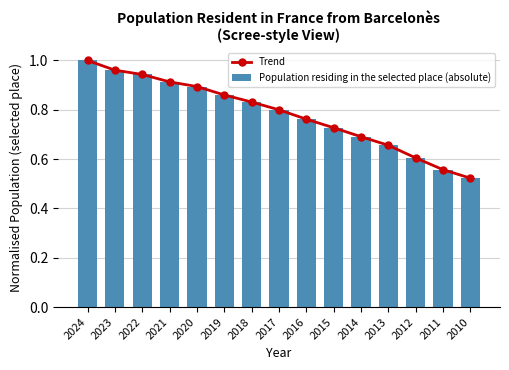

Reading right to left, list all the values displayed in this chart.

Trend: 0.5	0.6	0.6	0.7	0.7	0.7	0.8	0.8	0.8	0.9	0.9	0.9	0.9	1.0	1.0
Population residing in the selected place (absolute): 0.5	0.6	0.6	0.7	0.7	0.7	0.8	0.8	0.8	0.9	0.9	0.9	0.9	1.0	1.0